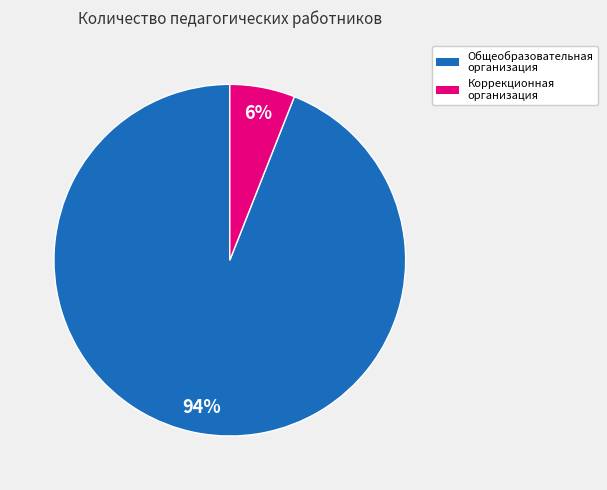

To the nearest percent, what is the difference between the largest and smallest slice percentages?

88%